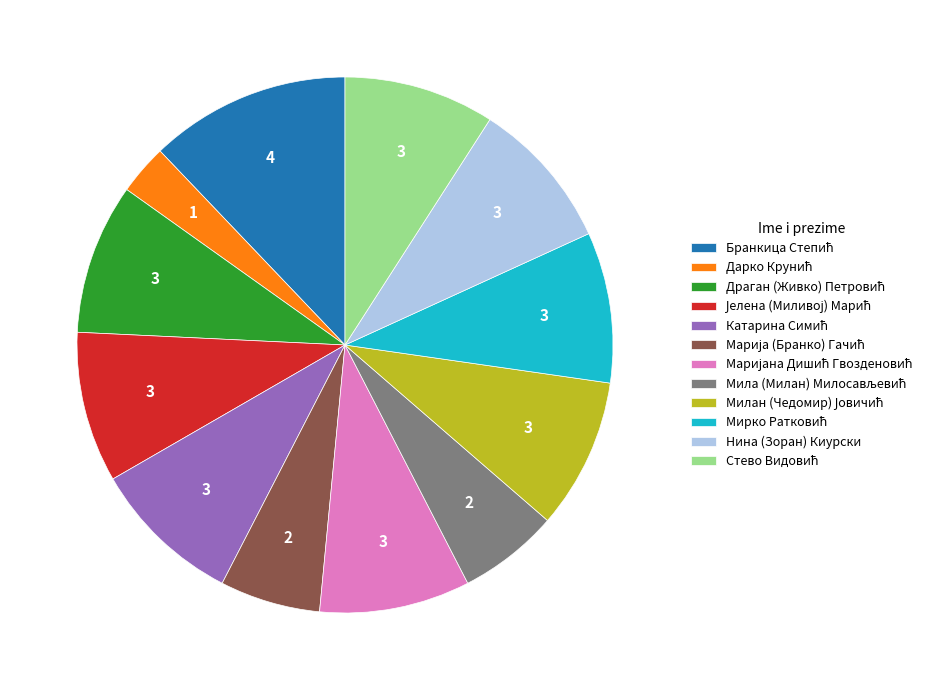

How many slices are in this pie chart?

12